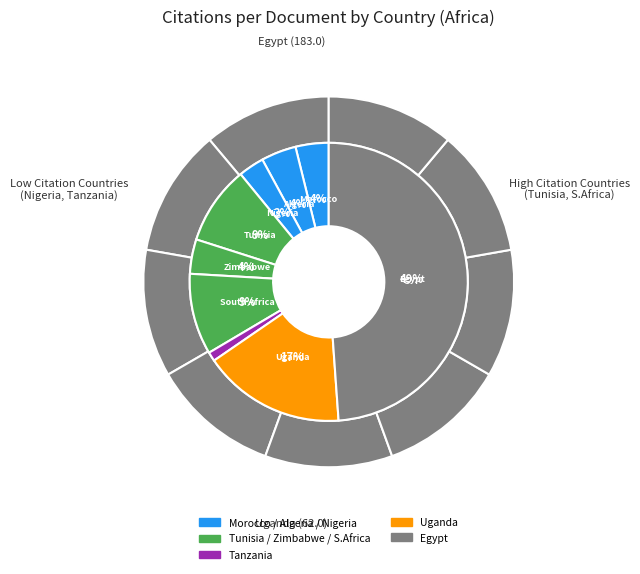

To the nearest percent, what is the difference between the Uganda and Zimbabwe slice percentages?

13%